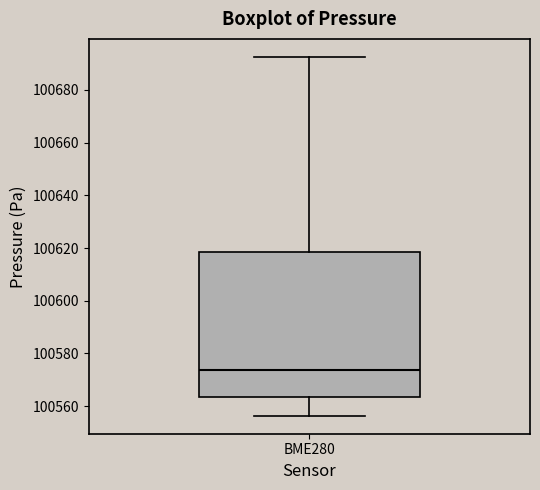

Where is the lower edge of the box for BME280 on the y-axis? The values are not printed on the chart, so give them approximately, as read against the axis.

100564